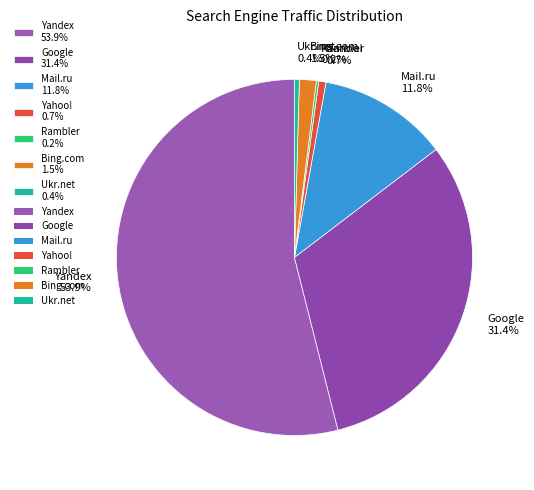

Which has a higher value, Google 31.4% or Yandex 53.9%?

Yandex 53.9%